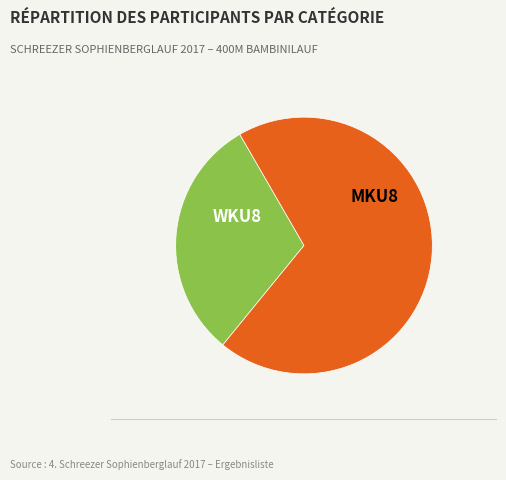

Which slice is the smallest?

WKU8